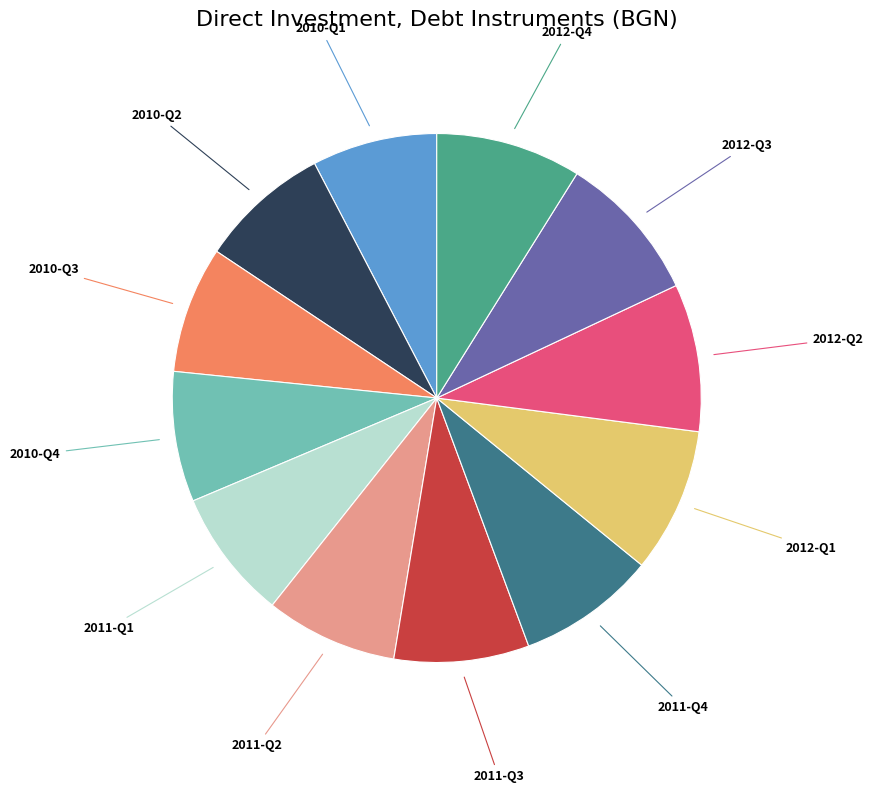

Is 2010-Q1 the majority of the pie?

No